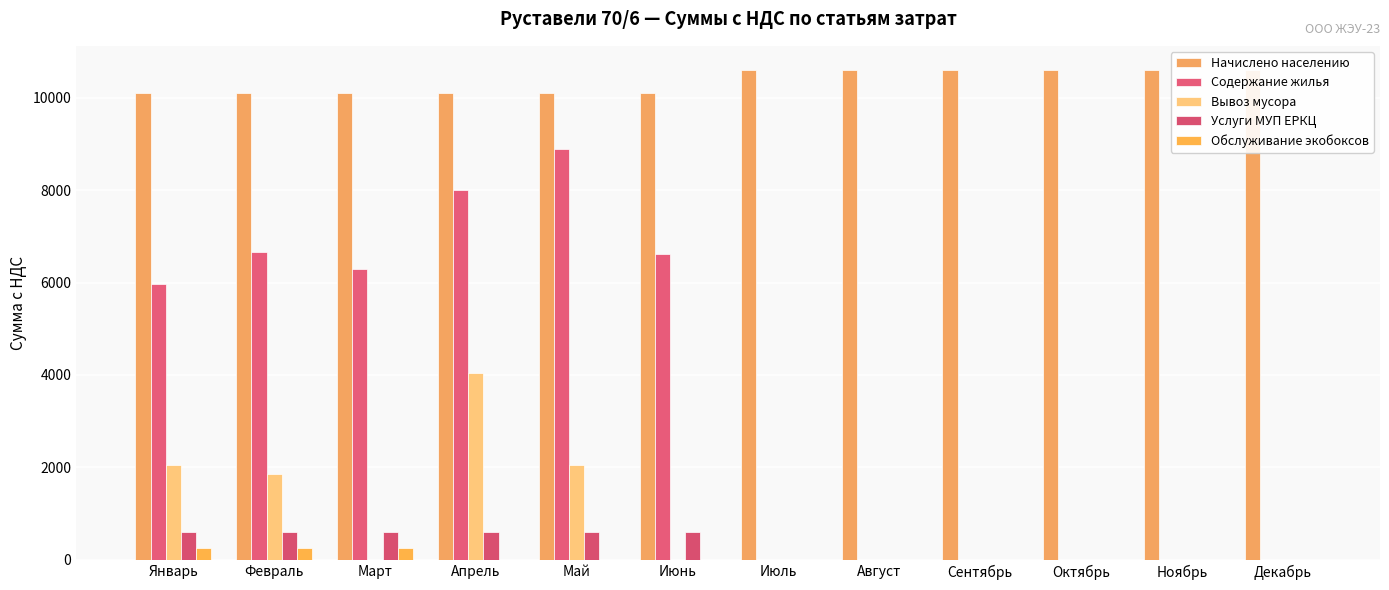

The Услуги МУП ЕРКЦ series shows 877.2 at Февраль. True or false?

False